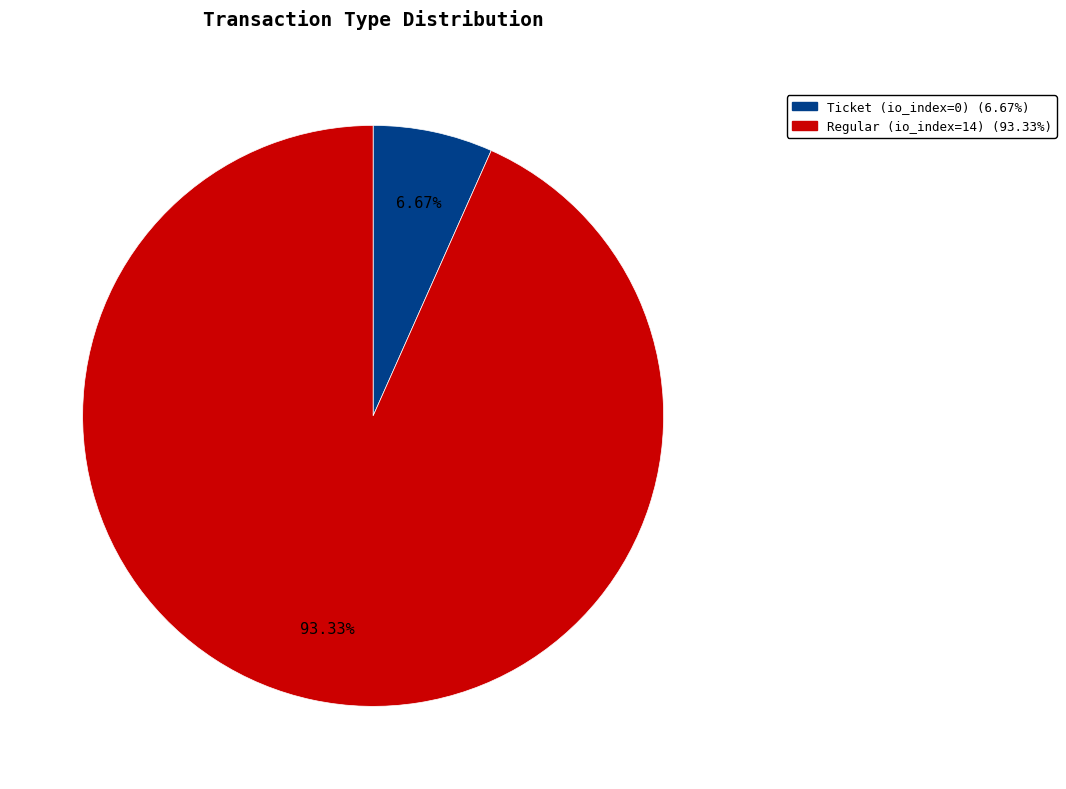

To the nearest percent, what is the average slice percentage?

50%